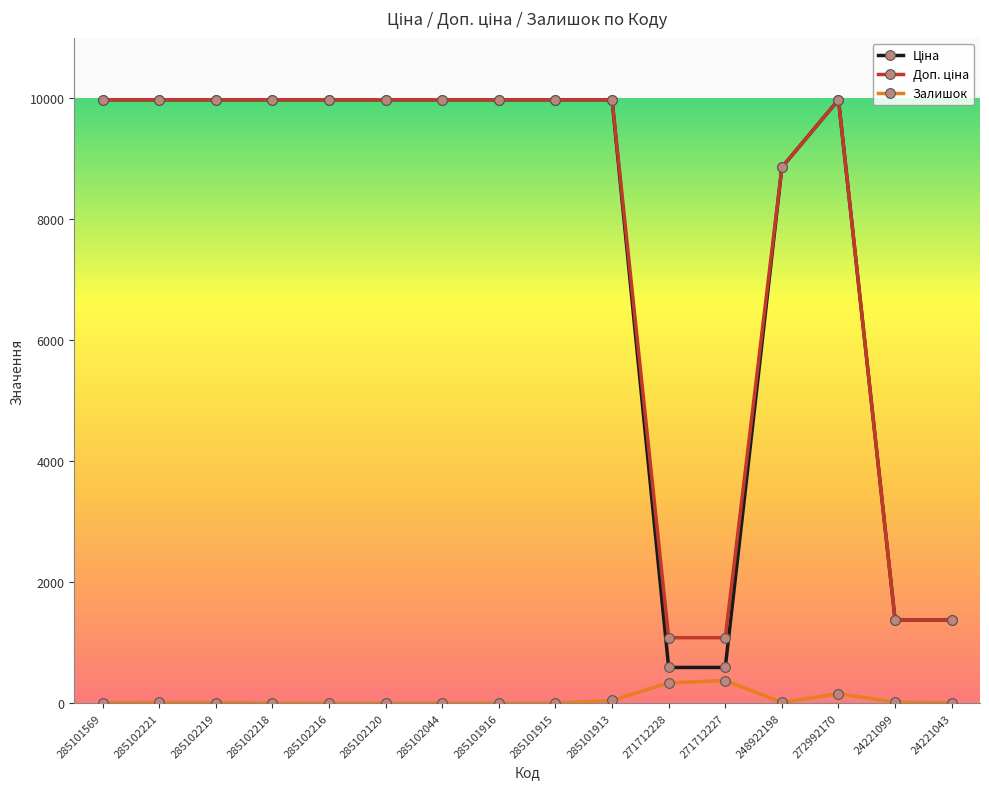

At how many categories does at least one series exceed 2214?

12